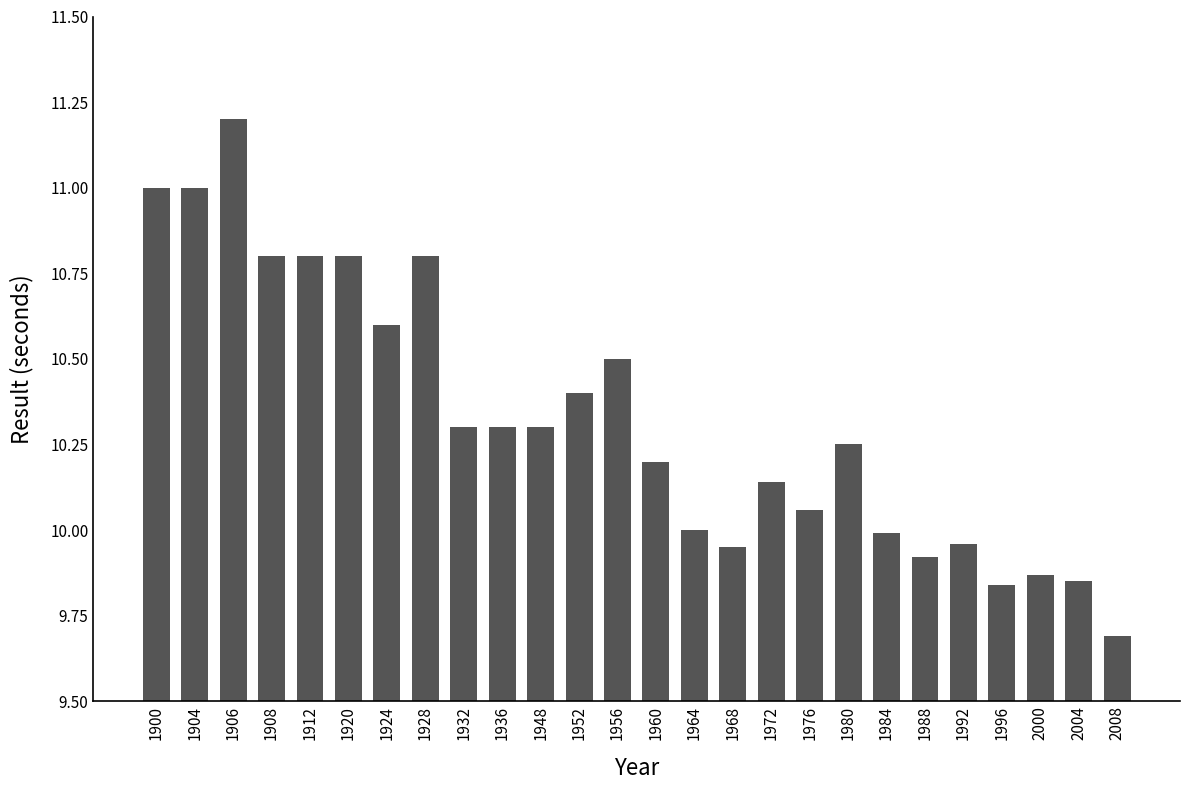

What is the value of the 1st bar from the left?

11.0